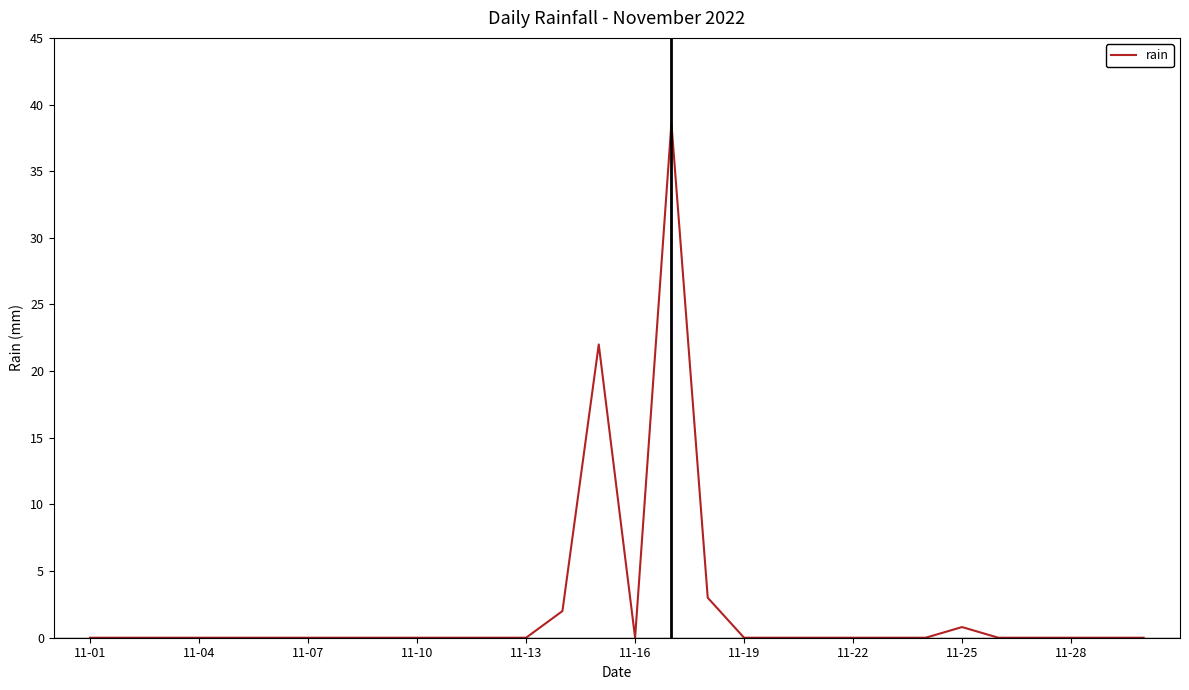

What is the maximum value shown in the chart?

38.6